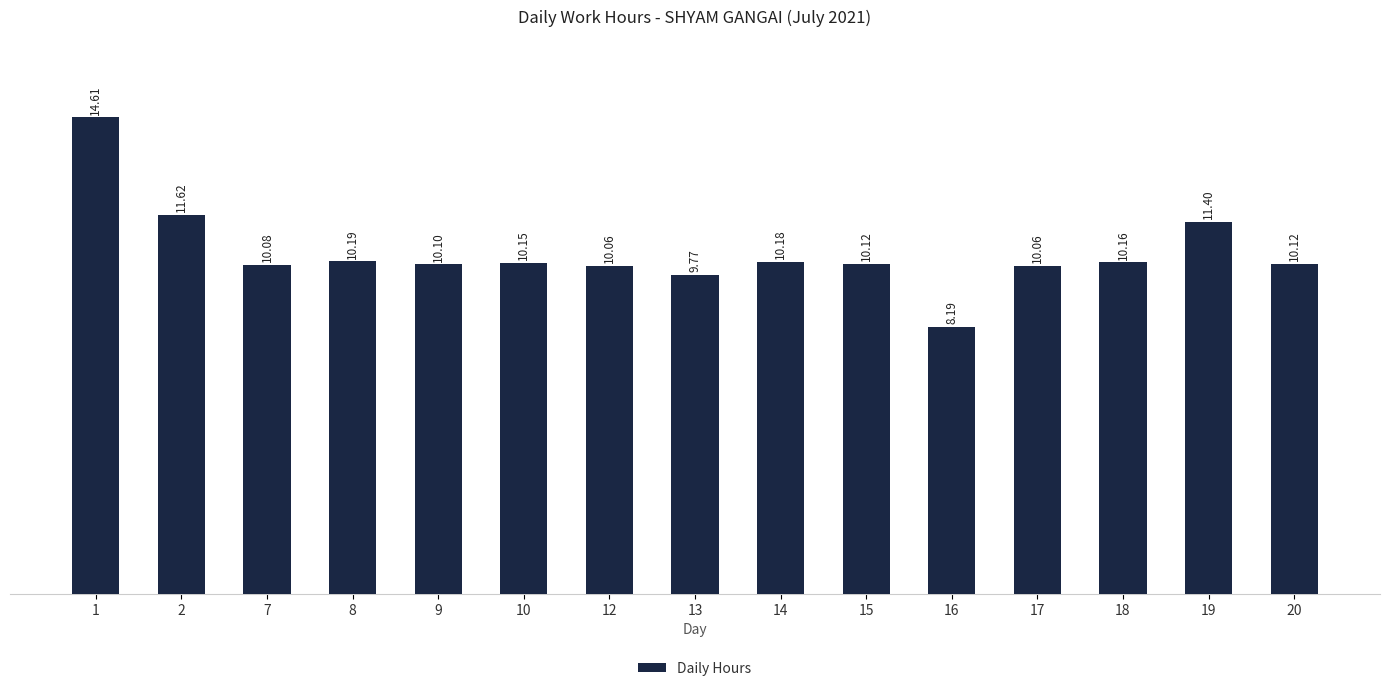

What is the change in value from 16 to 19?

+3.2